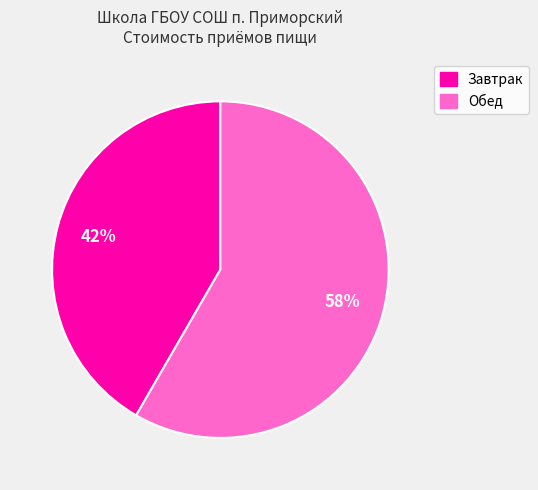

Count the number of slices in the pie.

2